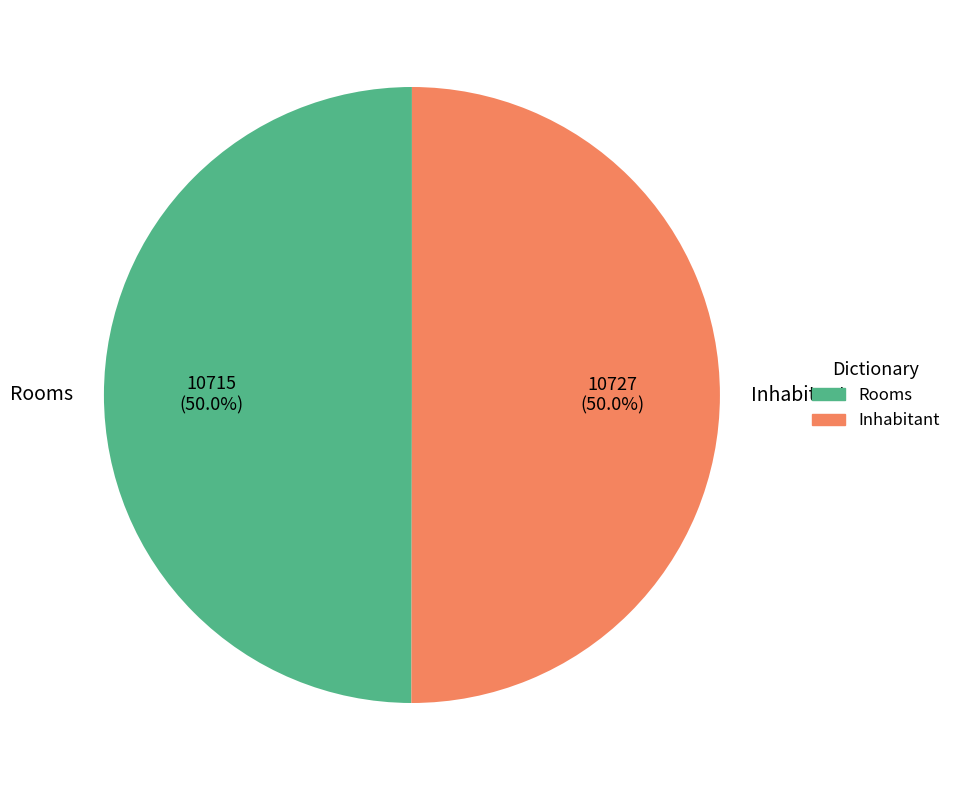

True or false: Rooms accounts for 50% of the total.

True